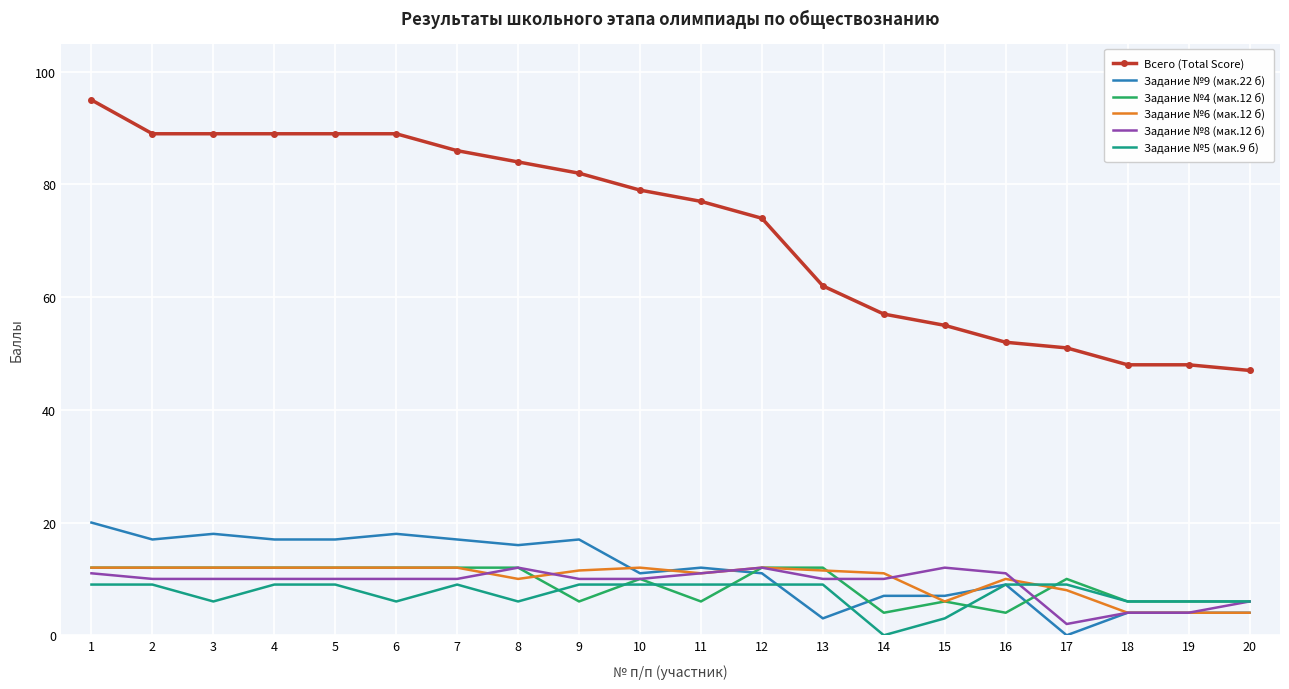

True or false: Задание №5 (мак.9 б) has a value of 14.4 at 12.

False